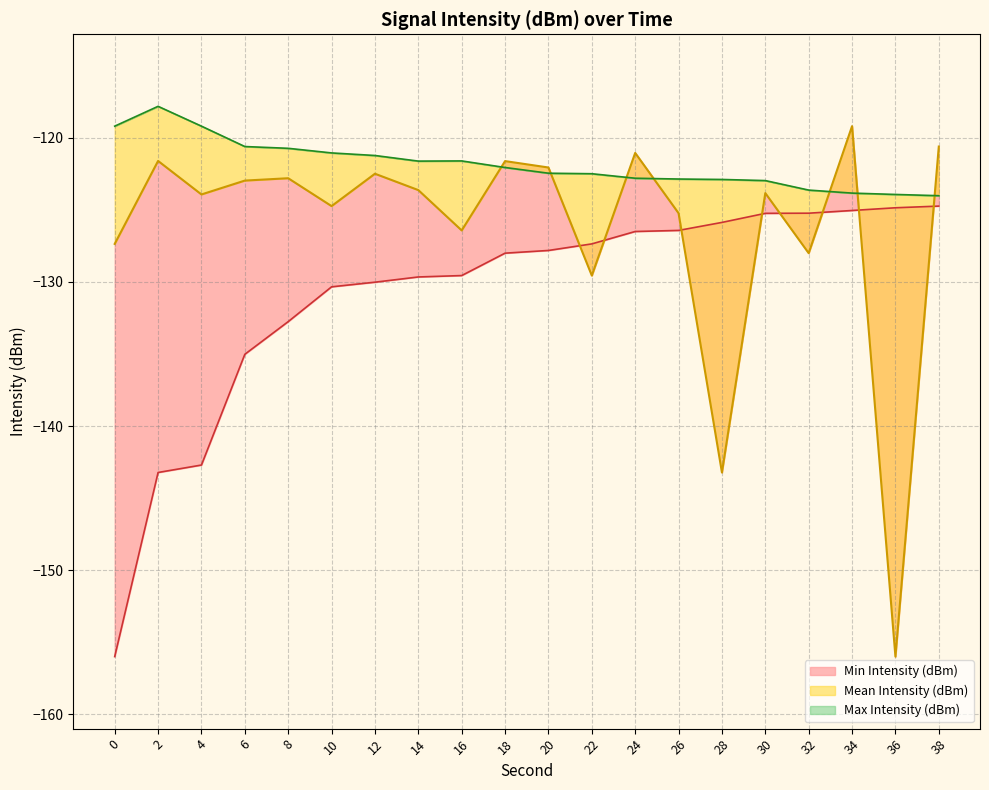

Which category has the highest value across all series?

2